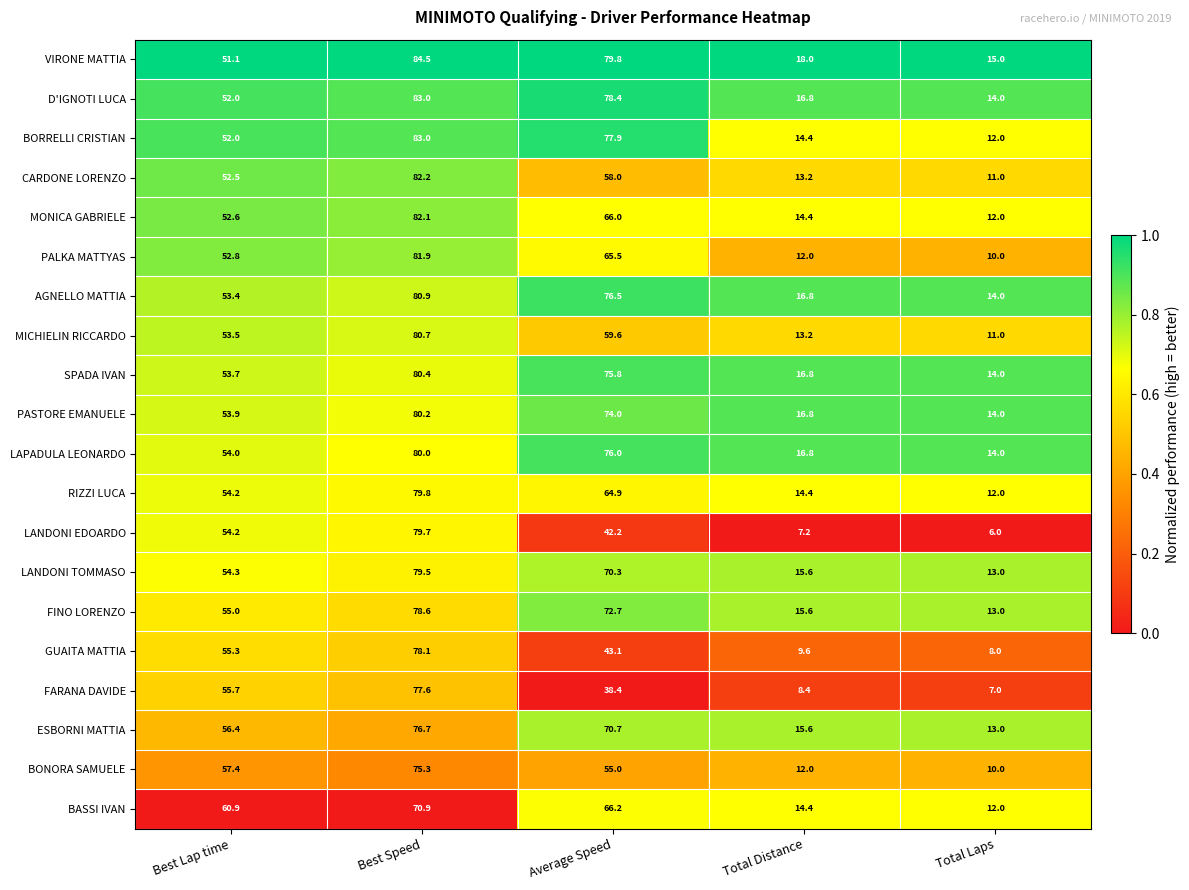

What is the maximum value for BORRELLI CRISTIAN?

83.0